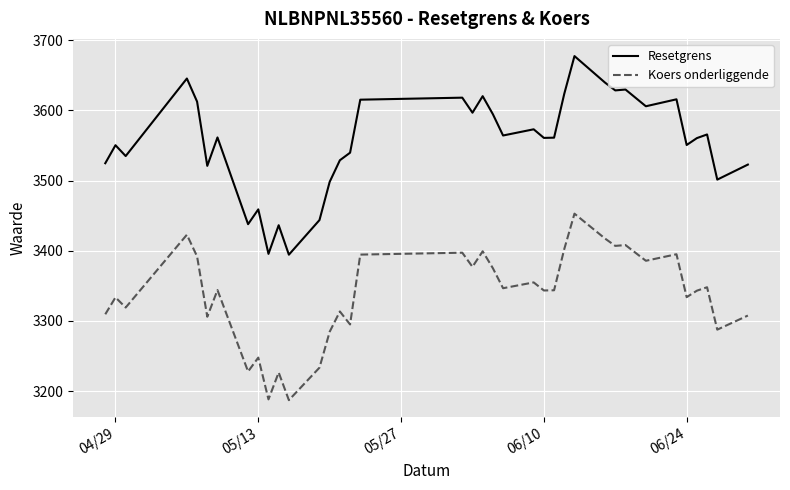

Which series has the largest total across all categories?

Resetgrens